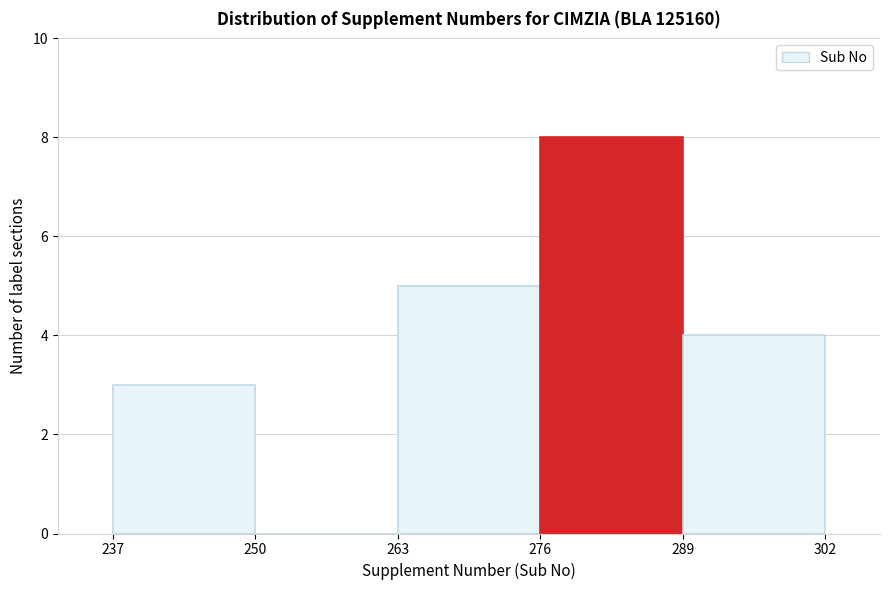

Which range on the x-axis has the tallest bar?

276 to 289